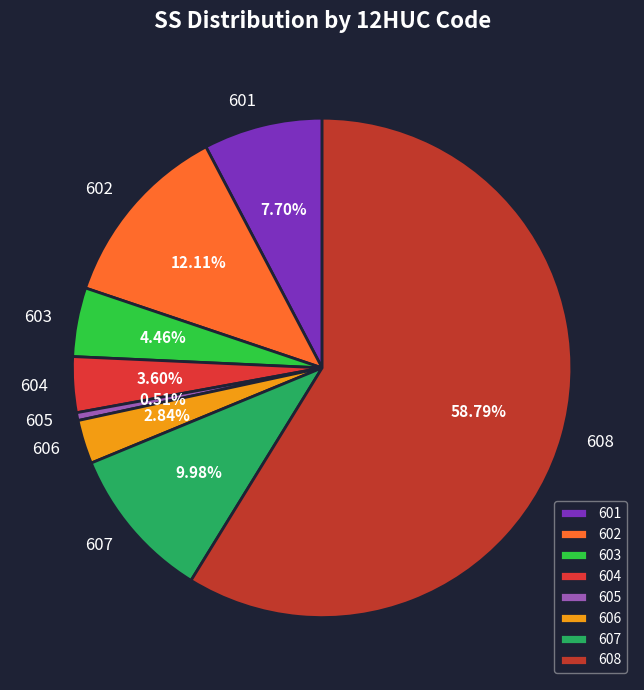

Which has a higher value, 603 or 608?

608